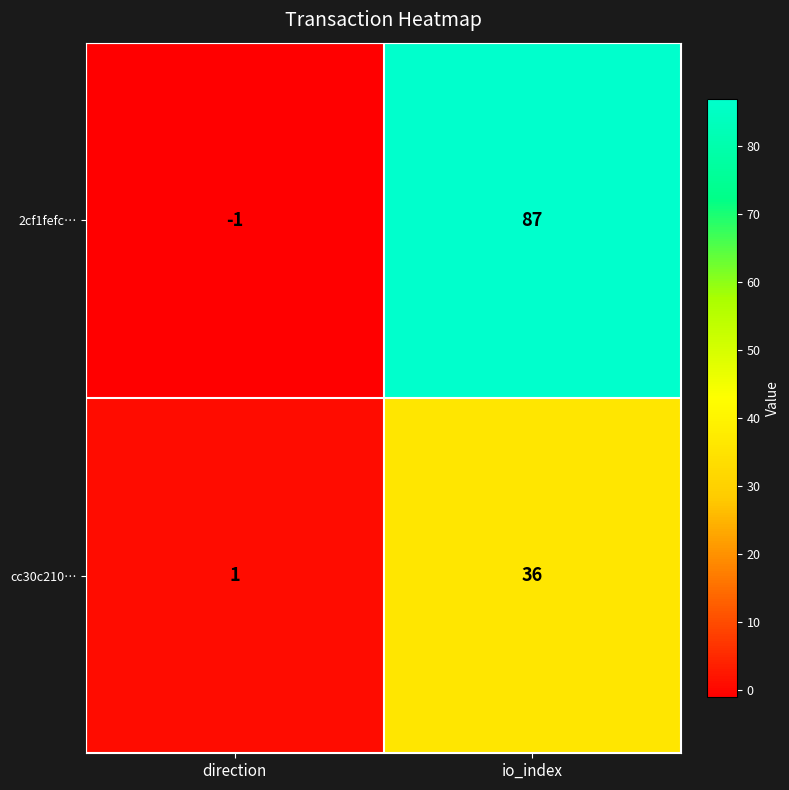

Reading left to right, what are all the values shown in this chart?

2cf1fefc…: -1	87
cc30c210…: 1	36